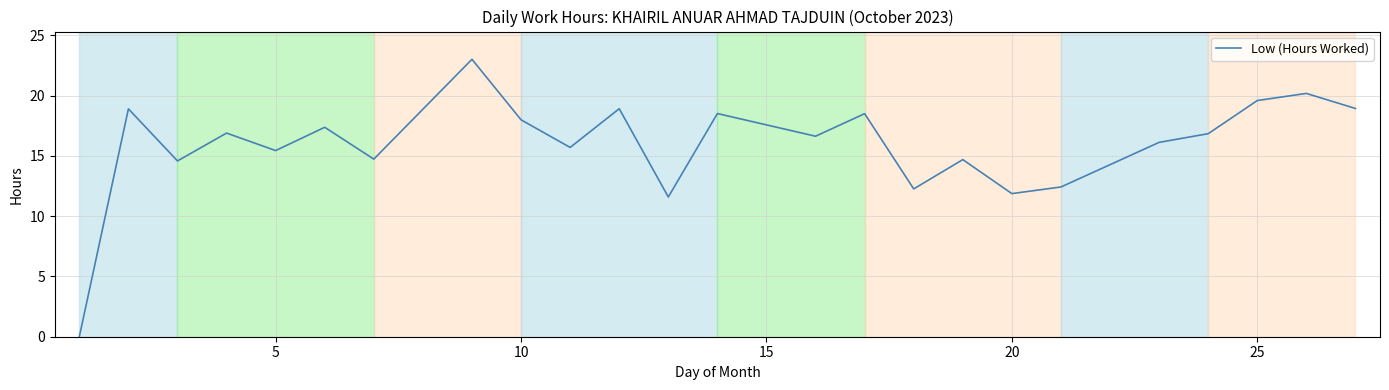

What is the maximum value shown in the chart?

23.0